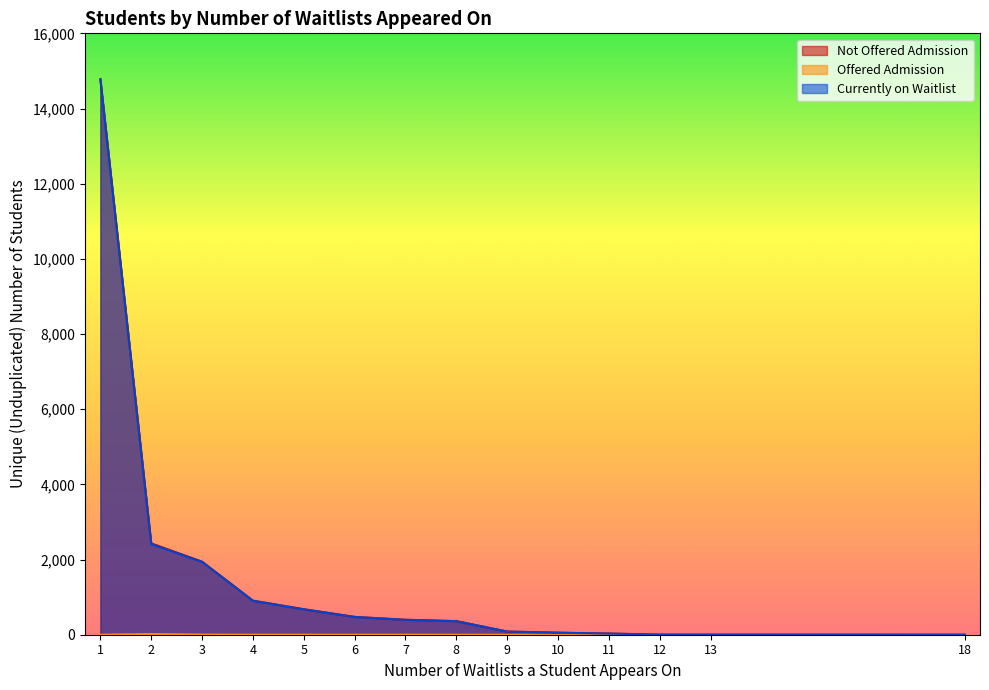

What is the difference between the highest and lowest values at 6?

473